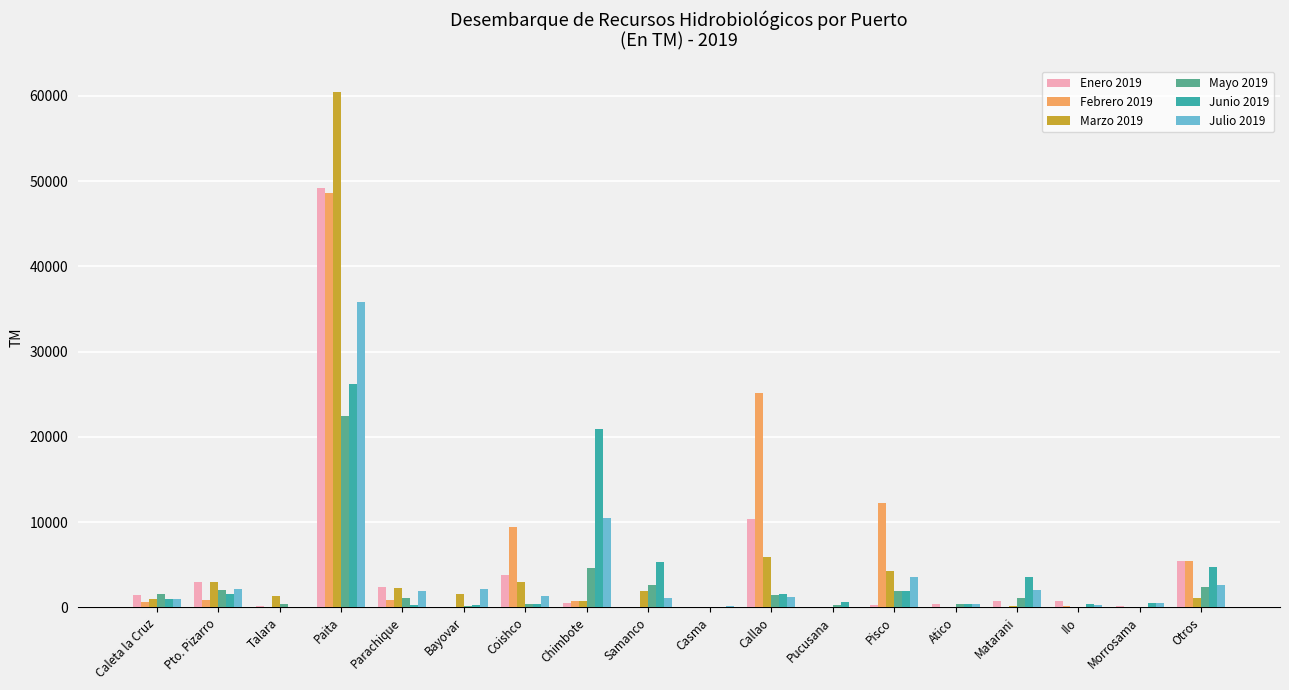

Is the value of Julio 2019 at Matarani greater than the value of Enero 2019 at Casma?

Yes